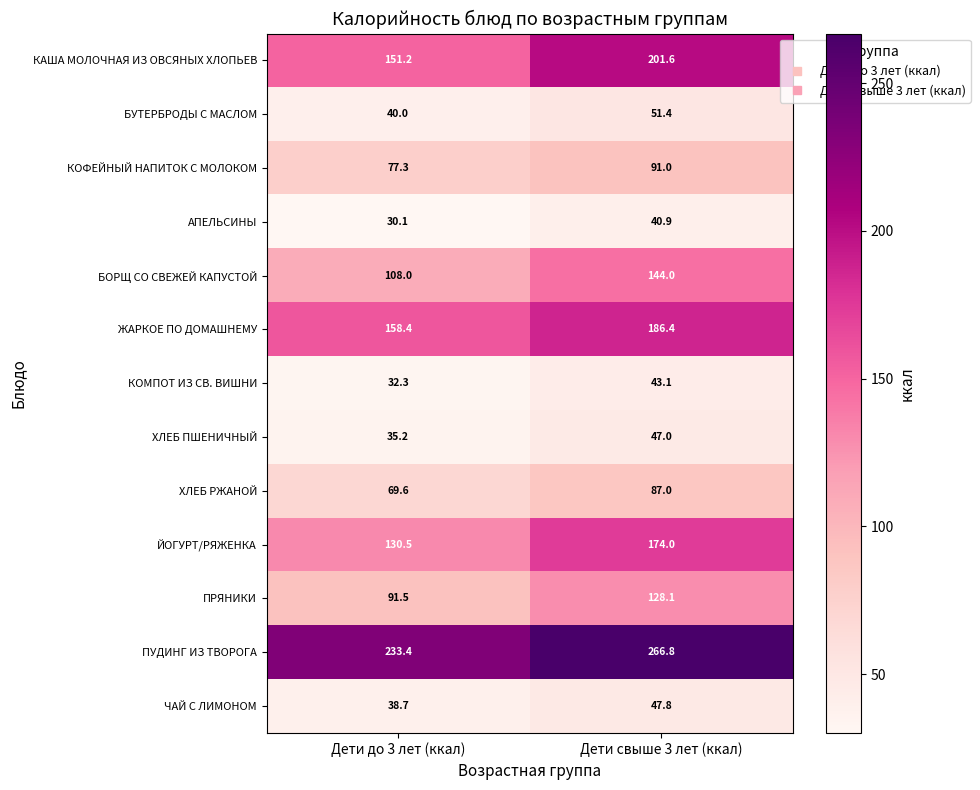

True or false: ХЛЕБ РЖАНОЙ has a value of 19.6 at Дети до 3 лет (ккал).

False